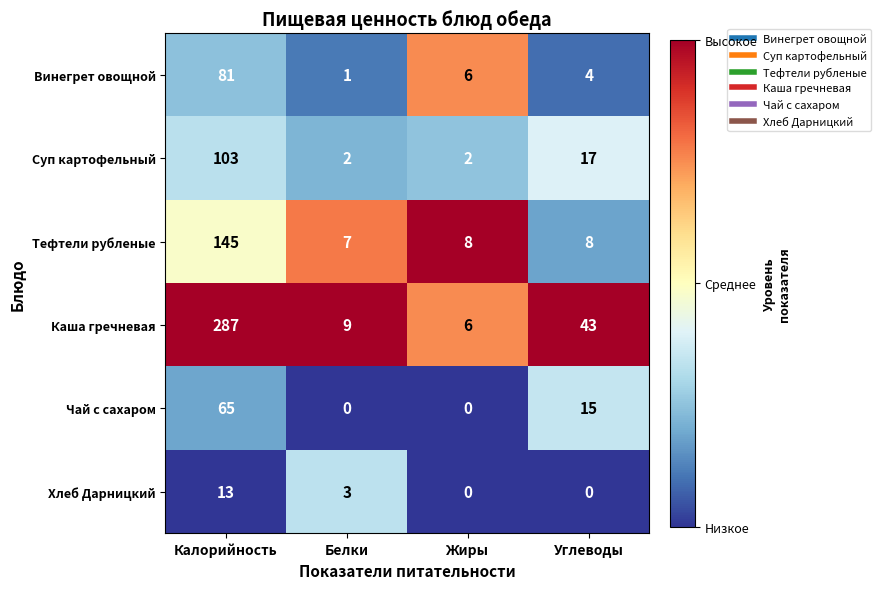

Which series has the largest total across all categories?

Каша гречневая